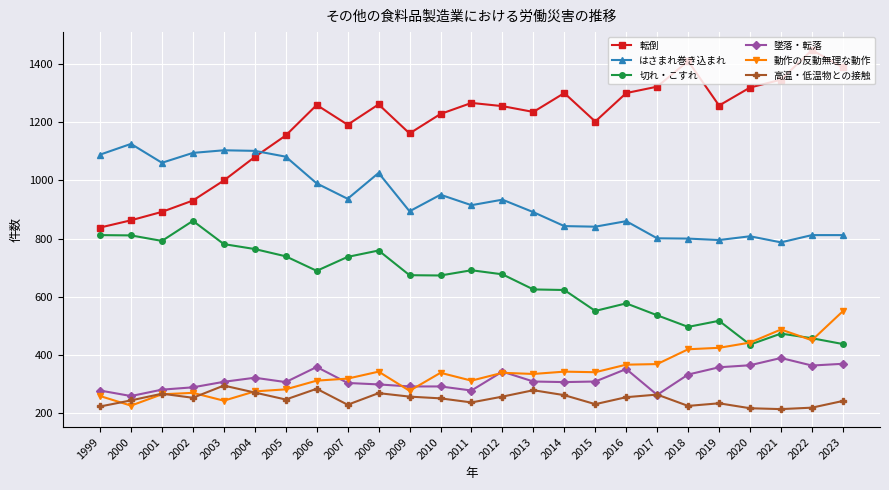

What is the value of the 切れ・こすれ point at the 12th from the left?

673